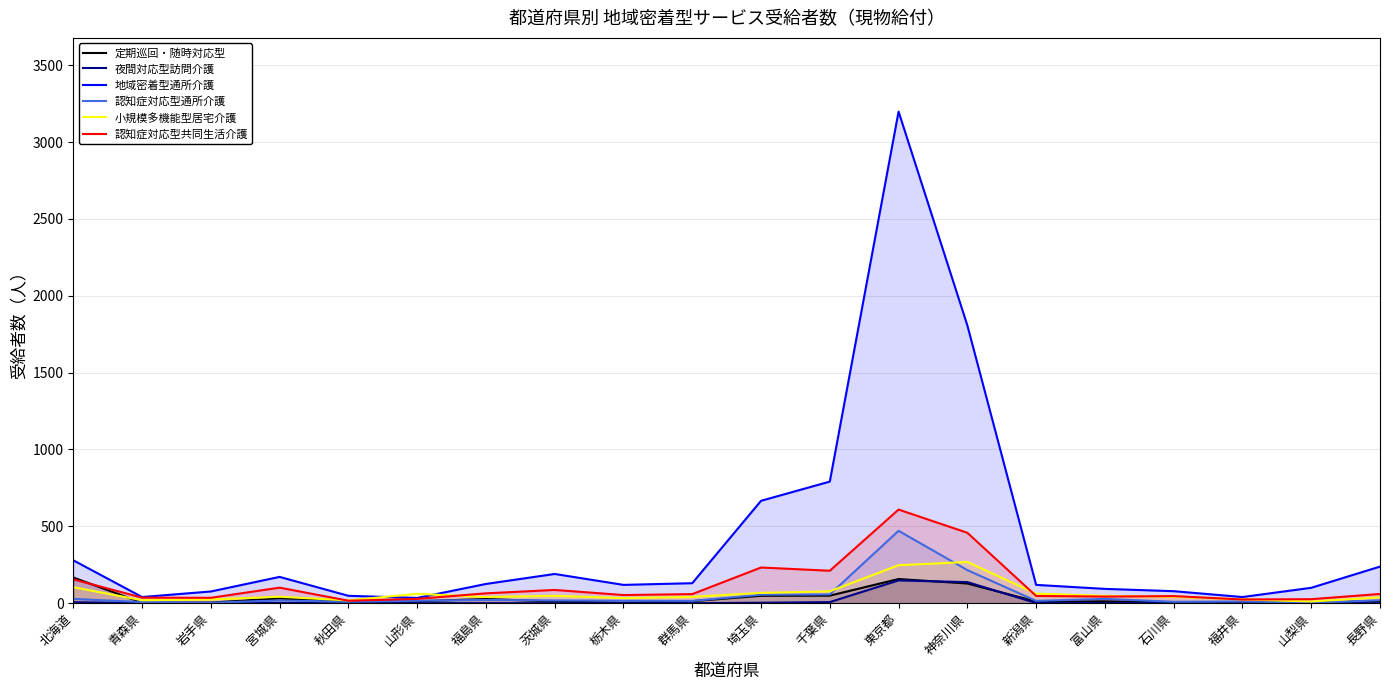

The value of 定期巡回・随時対応型 at 東京都 is 217. True or false?

False